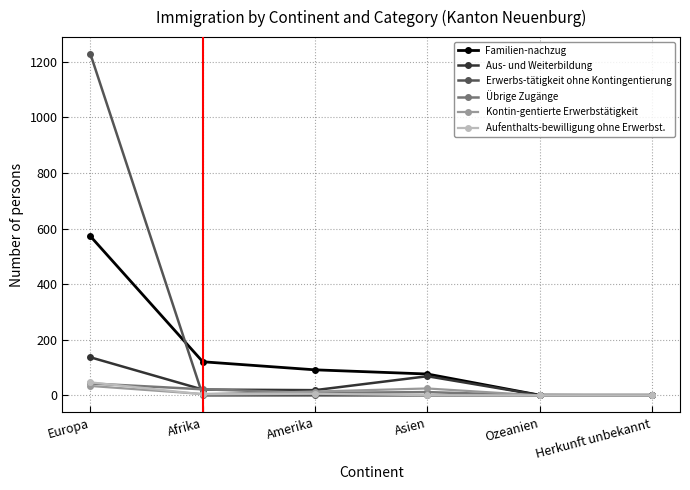

Which series has the widest spread of values?

Erwerbs-tätigkeit ohne Kontingentierung